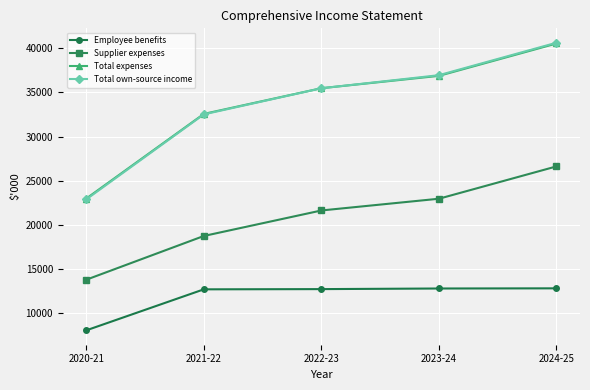

True or false: Employee benefits and Supplier expenses intersect in this chart.

False